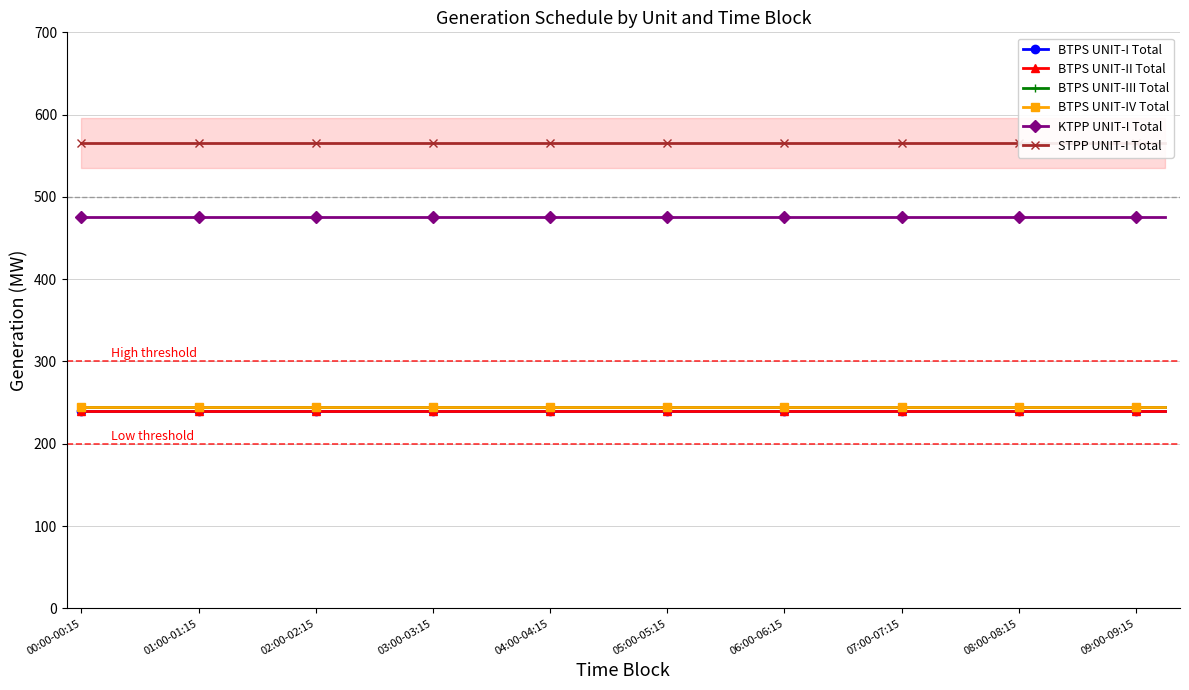

Which category has the lowest value across all series?

00:00-00:15